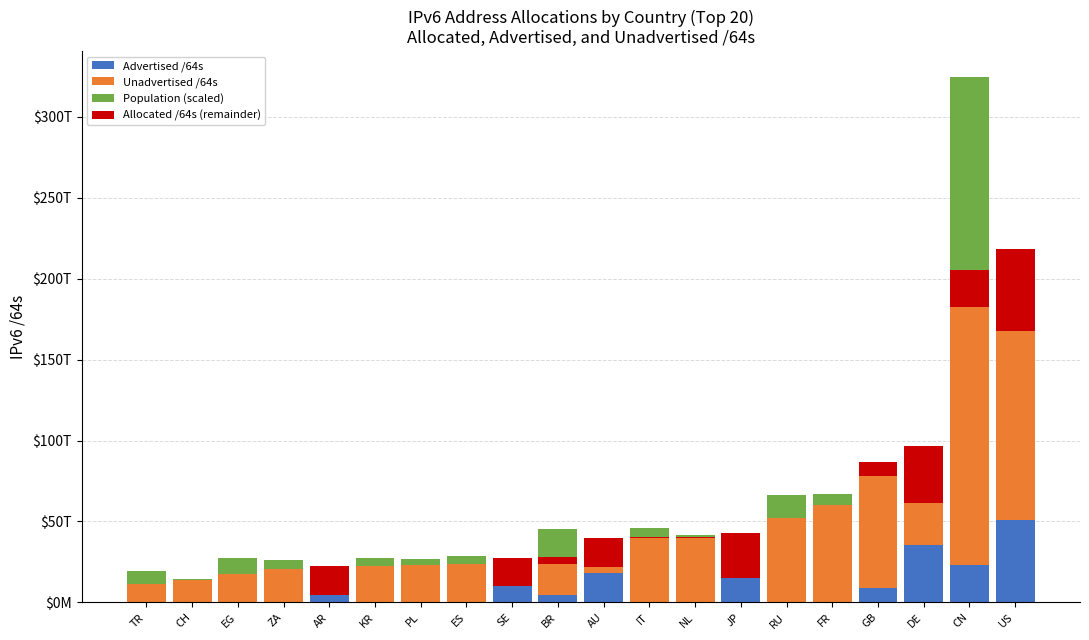

Which series has the largest range (max minus min)?

Unadvertised /64s